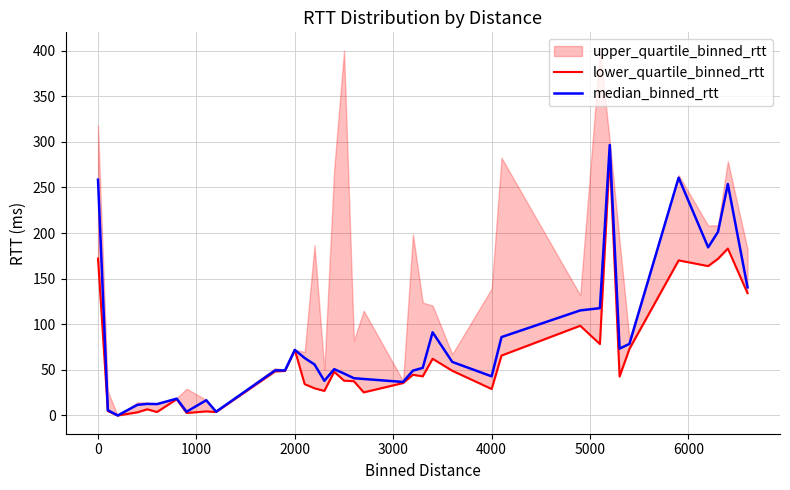

True or false: lower_quartile_binned_rtt and median_binned_rtt intersect in this chart.

False